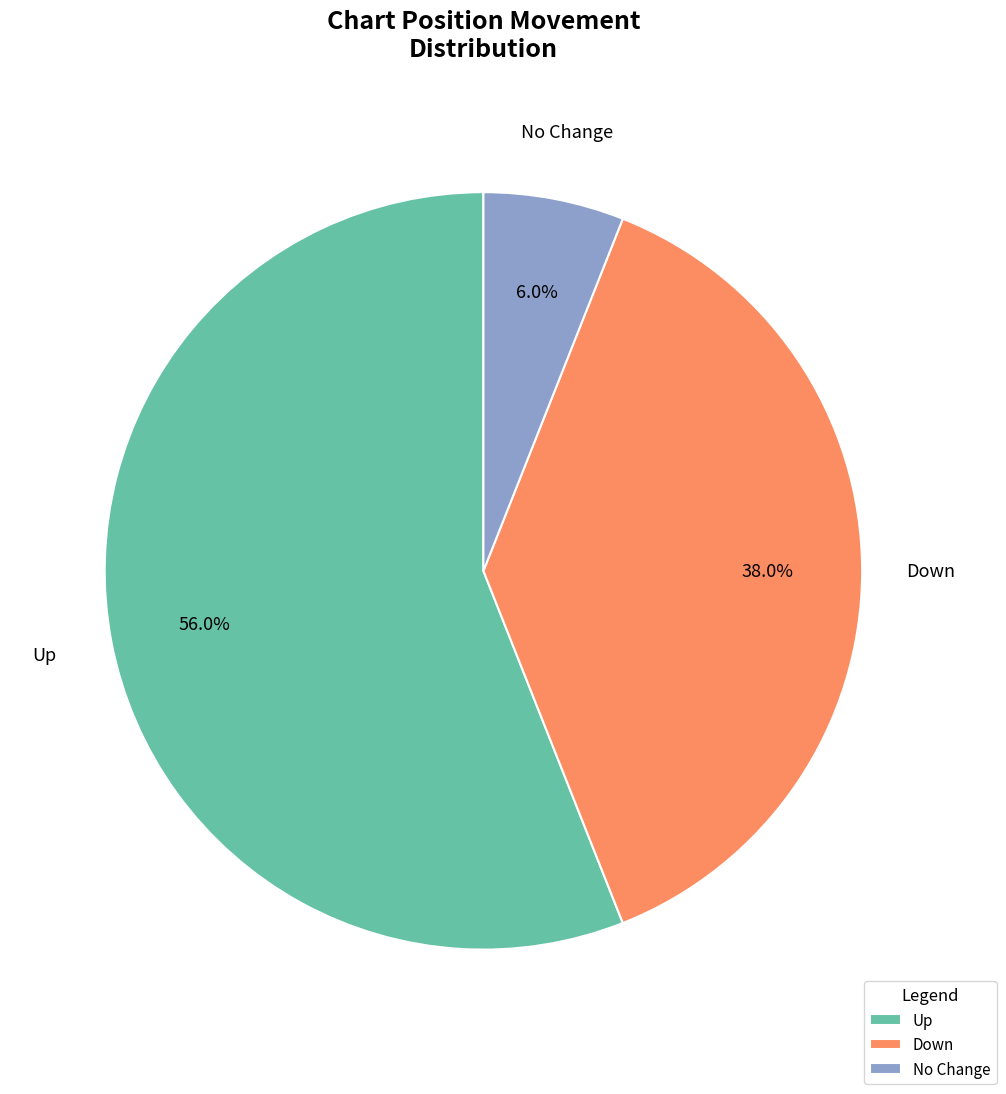

To the nearest percent, what is the difference between the largest and smallest slice percentages?

50%